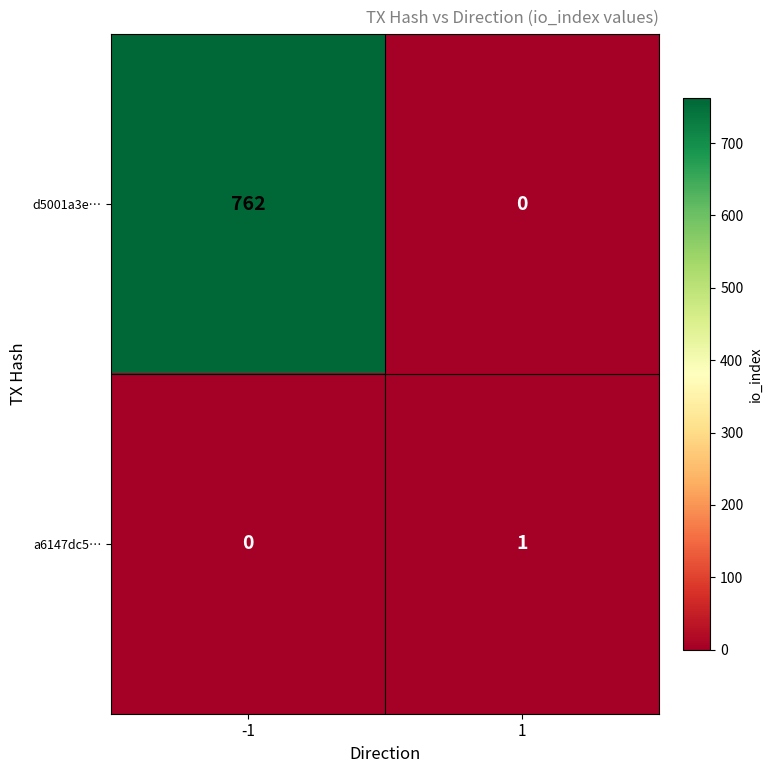

Which series has the largest range (max minus min)?

d5001a3e…